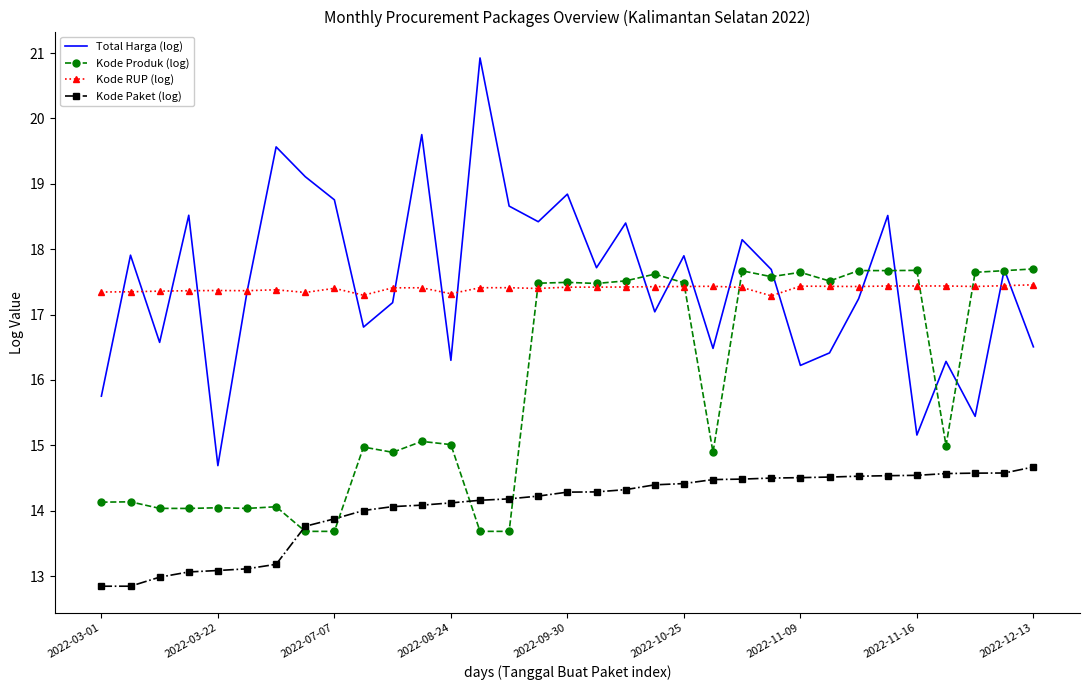

List the series in order of their peak value, highest first.

Total Harga (log), Kode Produk (log), Kode RUP (log), Kode Paket (log)